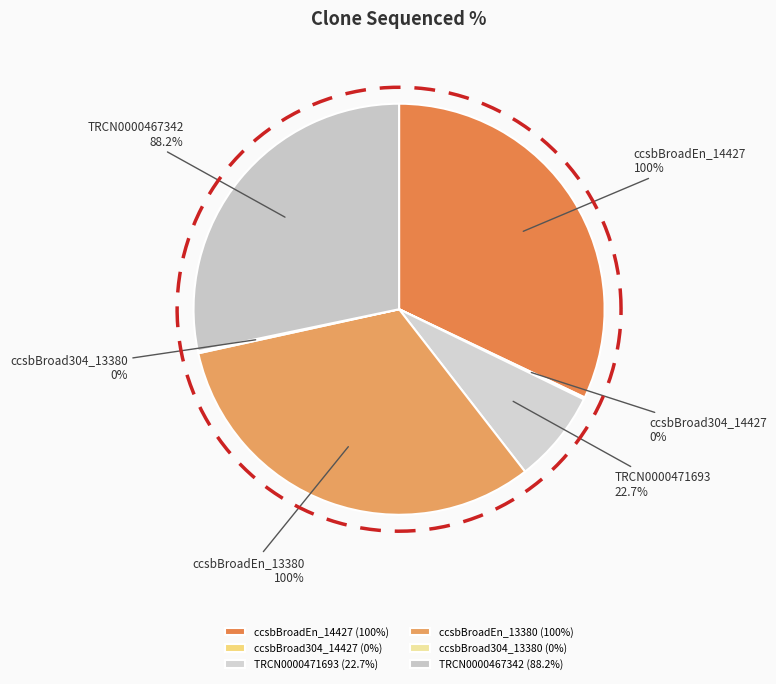

How many slices are in this pie chart?

6